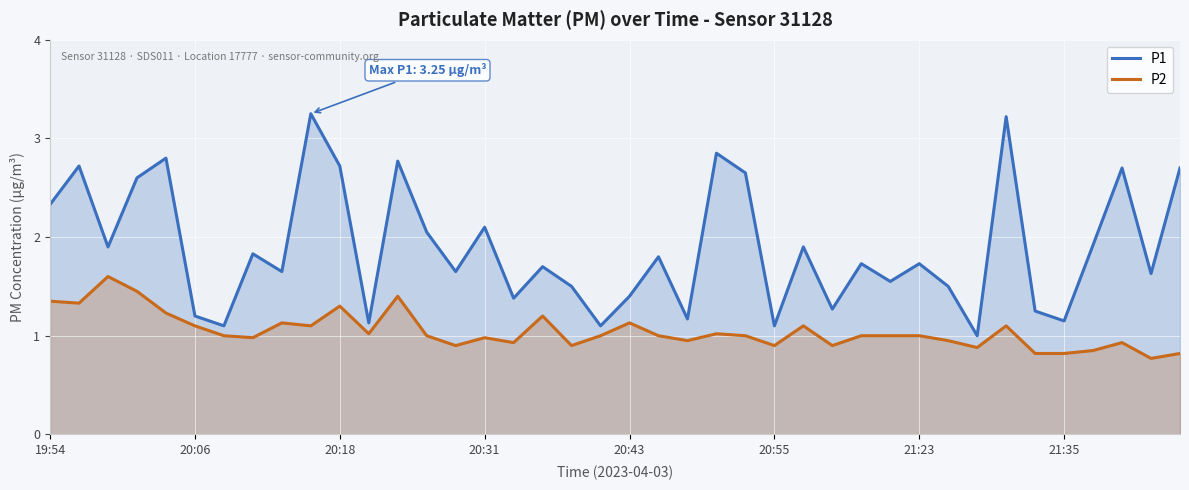

The P1 series shows 1.1 at 20:55. True or false?

True